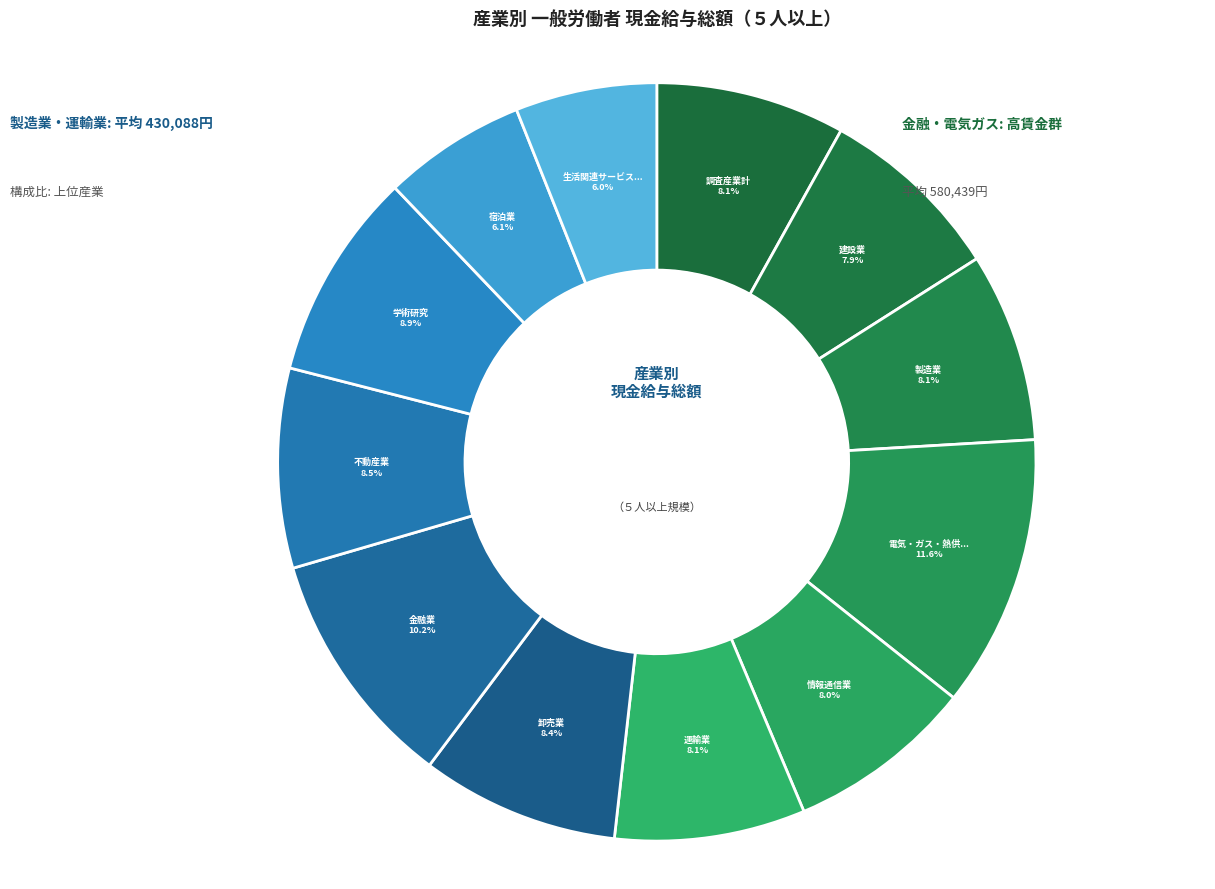

Does any single category account for the majority?

No